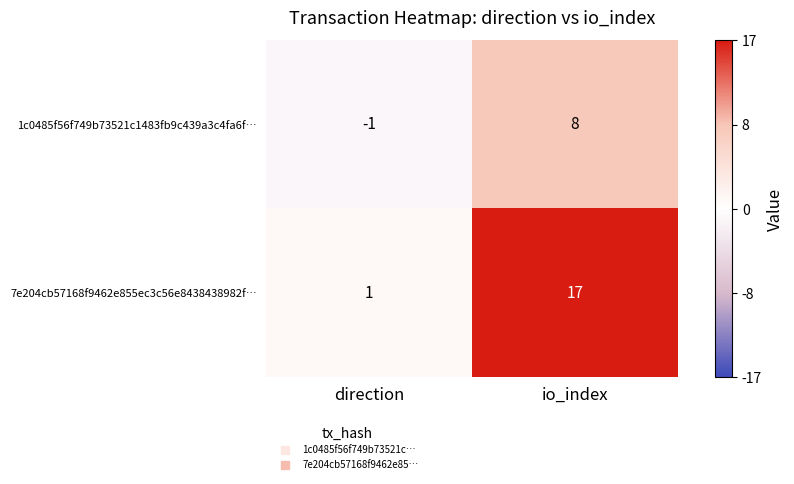

At which category does the chart reach its peak across all series?

io_index